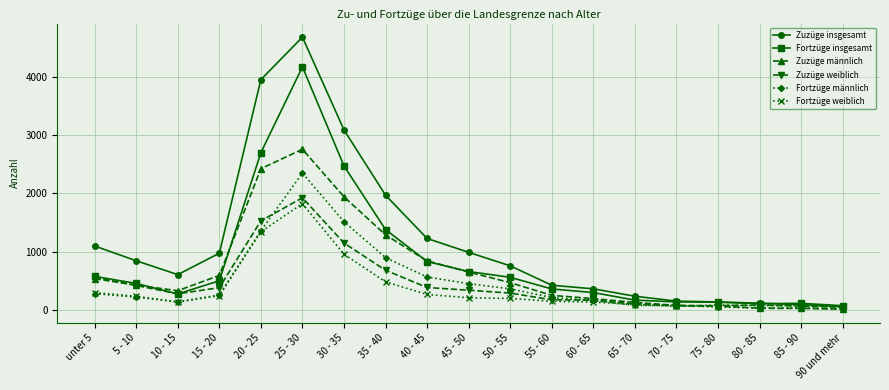

Which series has the largest total across all categories?

Zuzüge insgesamt